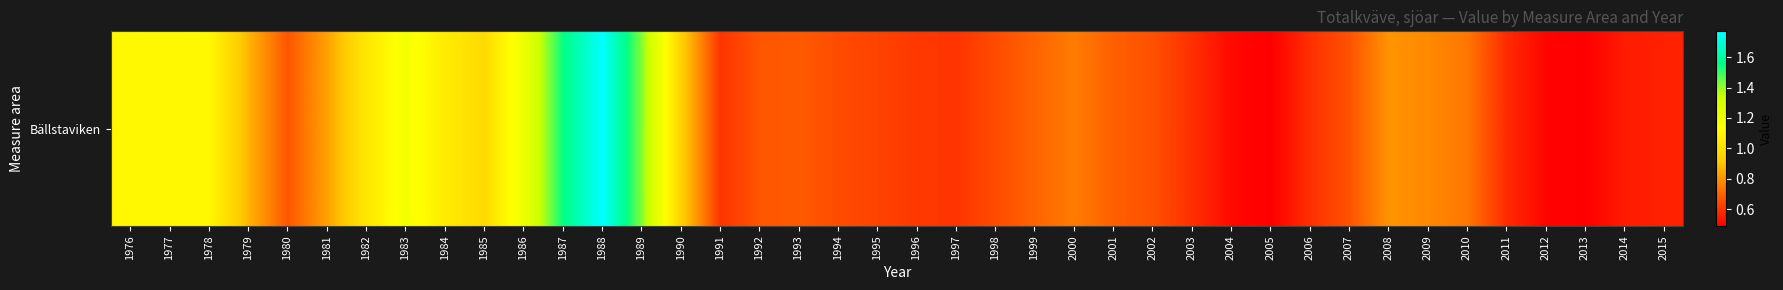

List the labels in order of value, smallest first.

2005, 2013, 2012, 2004, 2014, 2015, 2011, 2003, 2006, 1991, 1997, 1996, 1995, 1994, 1998, 2002, 2007, 1980, 1992, 1993, 2001, 1999, 2010, 2000, 2009, 2008, 1981, 1979, 1990, 1985, 1982, 1984, 1976, 1977, 1978, 1983, 1986, 1989, 1987, 1988